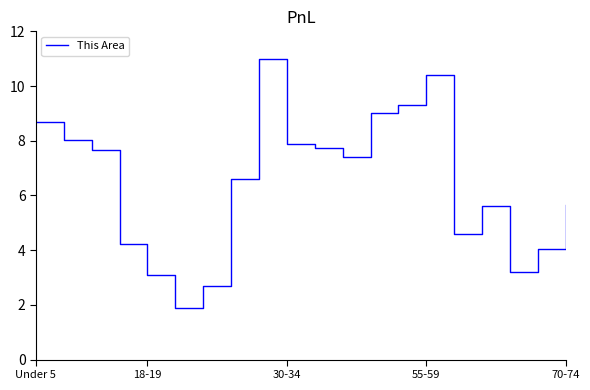

What is the maximum value shown in the chart?

11.0